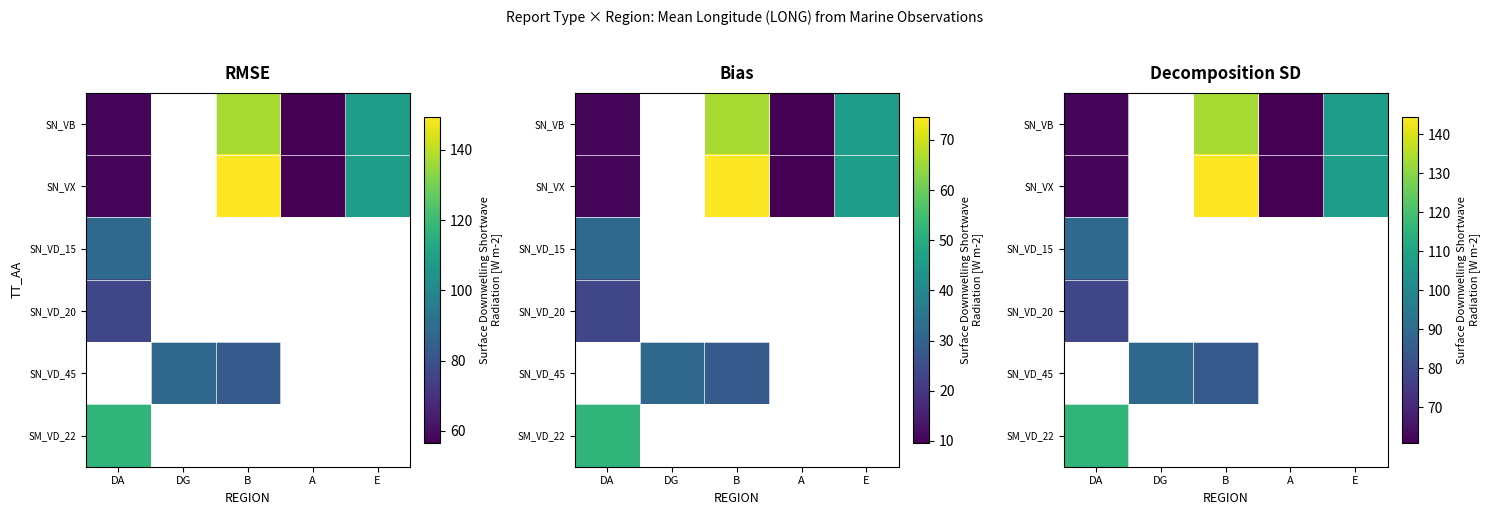

Which category has the lowest value across all series?

A